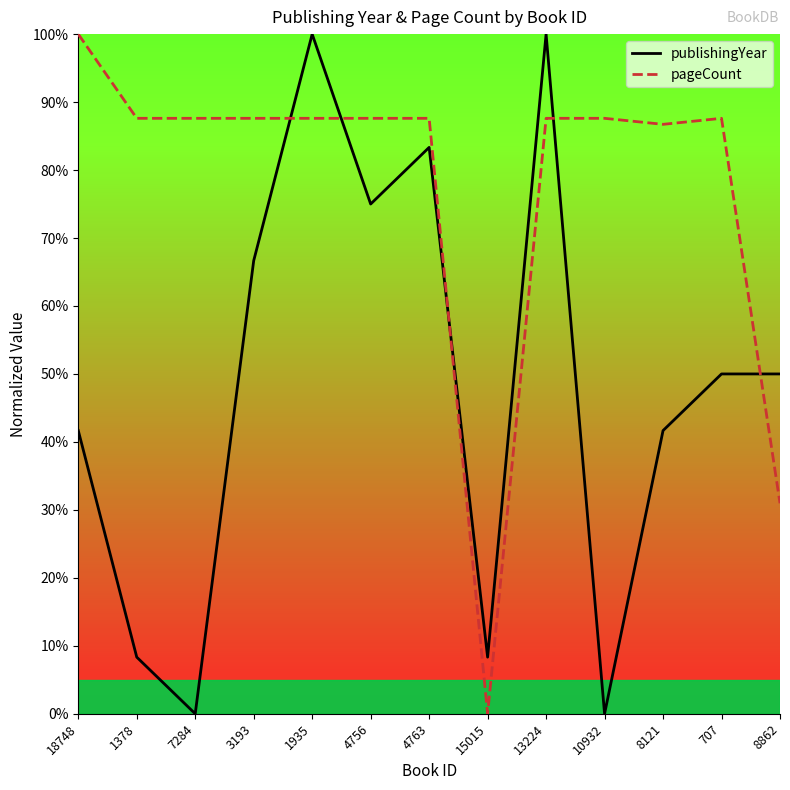

What is the label of the 5th point from the right?

13224